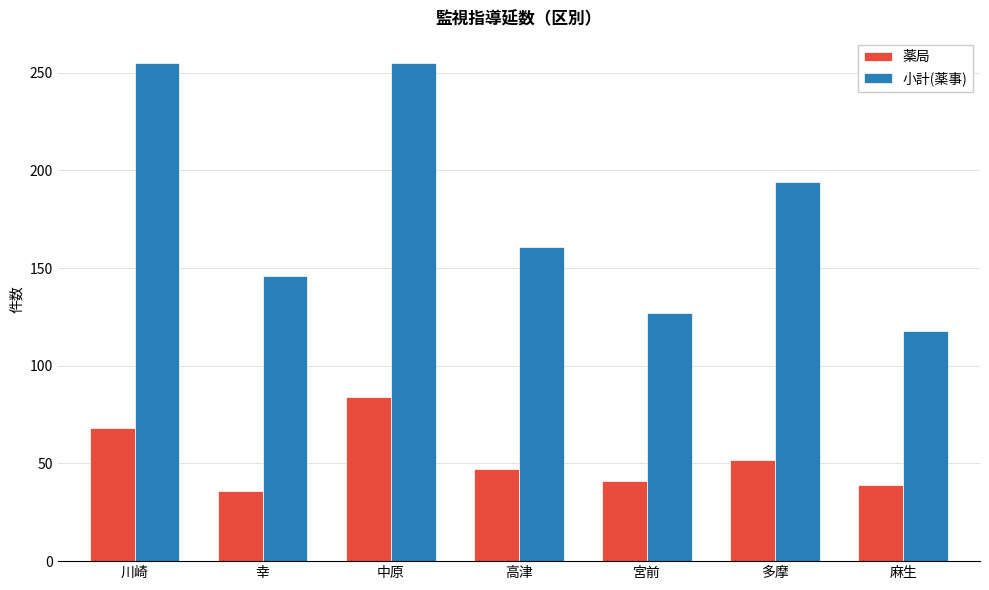

What is the approximate value of 小計(薬事) at 中原?

255